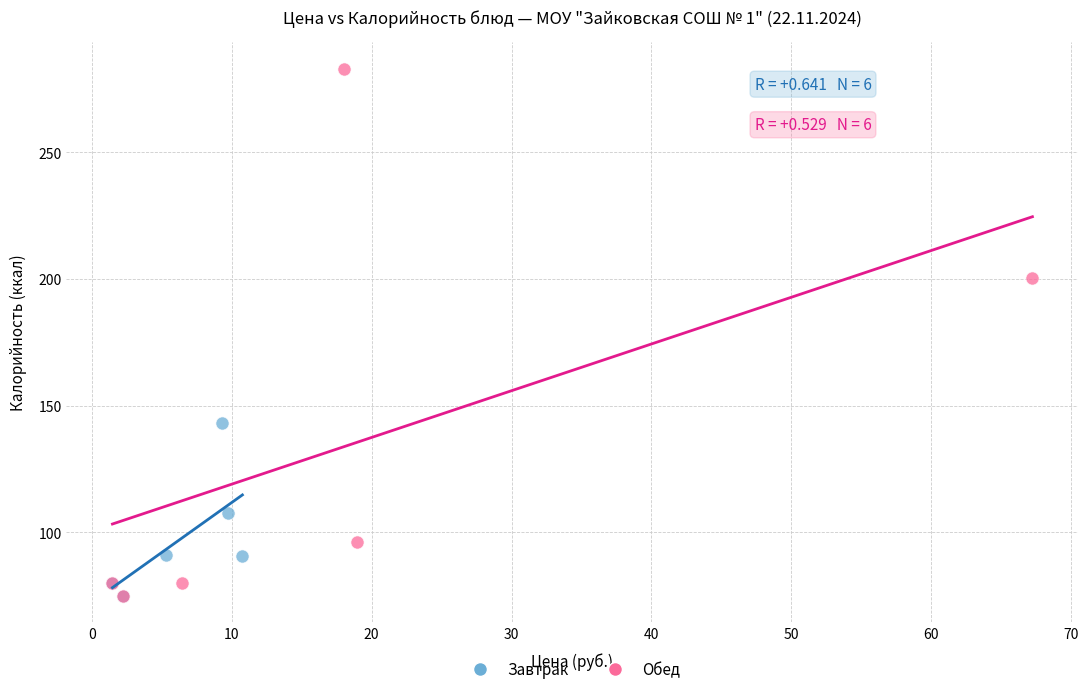

Which series contains the highest Y value?

Обед